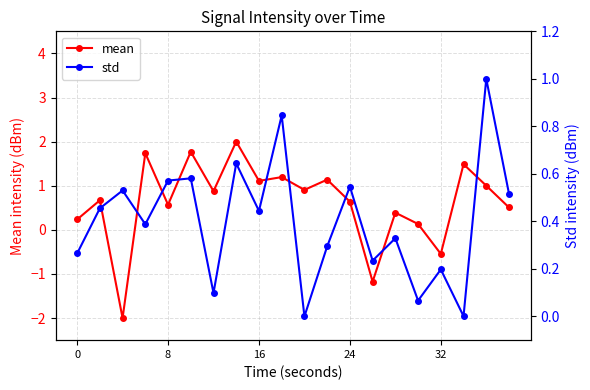

Reading left to right, what are all the values shown in this chart?

mean: 0.2	0.7	-2.0	1.7	0.6	1.8	0.9	2.0	1.1	1.2	0.9	1.1	0.6	-1.2	0.4	0.1	-0.5	1.5	1.0	0.5
std: 0.3	0.5	0.5	0.4	0.6	0.6	0.1	0.6	0.4	0.8	0.0	0.3	0.5	0.2	0.3	0.1	0.2	0.0	1.0	0.5